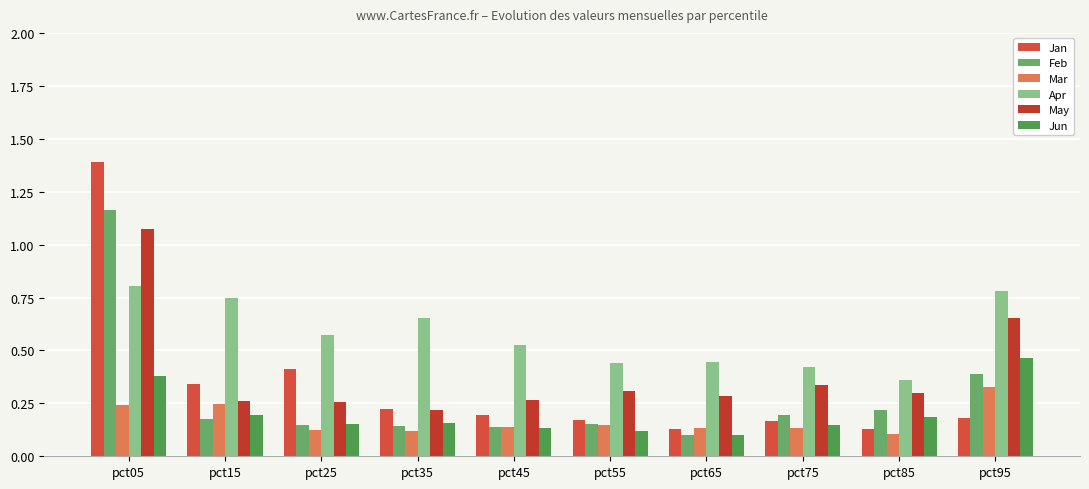

How many data points does each series have?

10